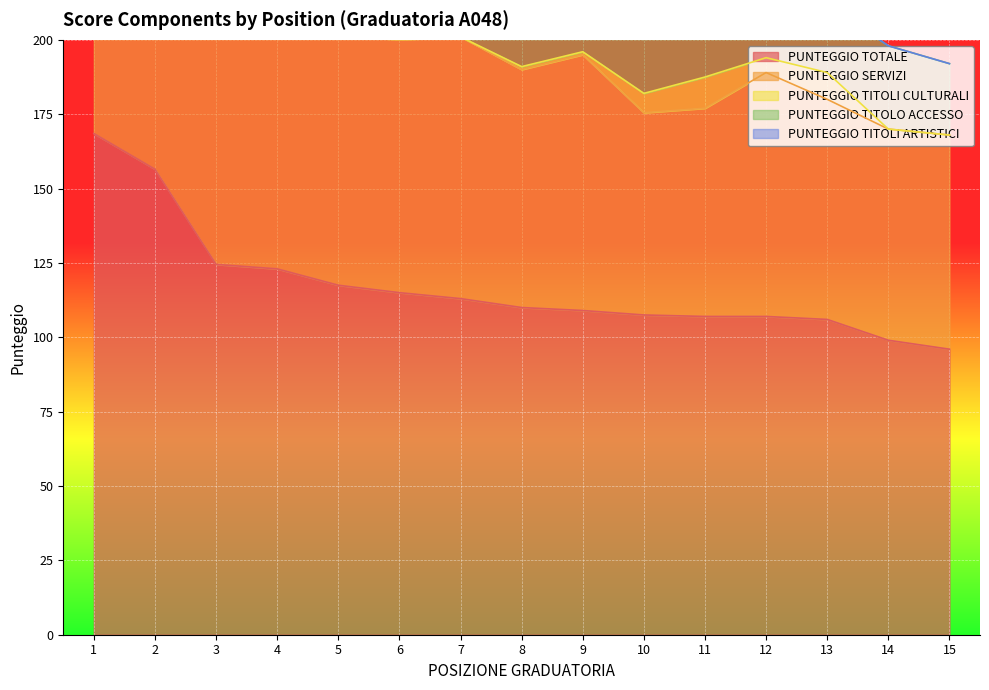

The value of PUNTEGGIO TITOLO ACCESSO at 8 is 40.1. True or false?

False